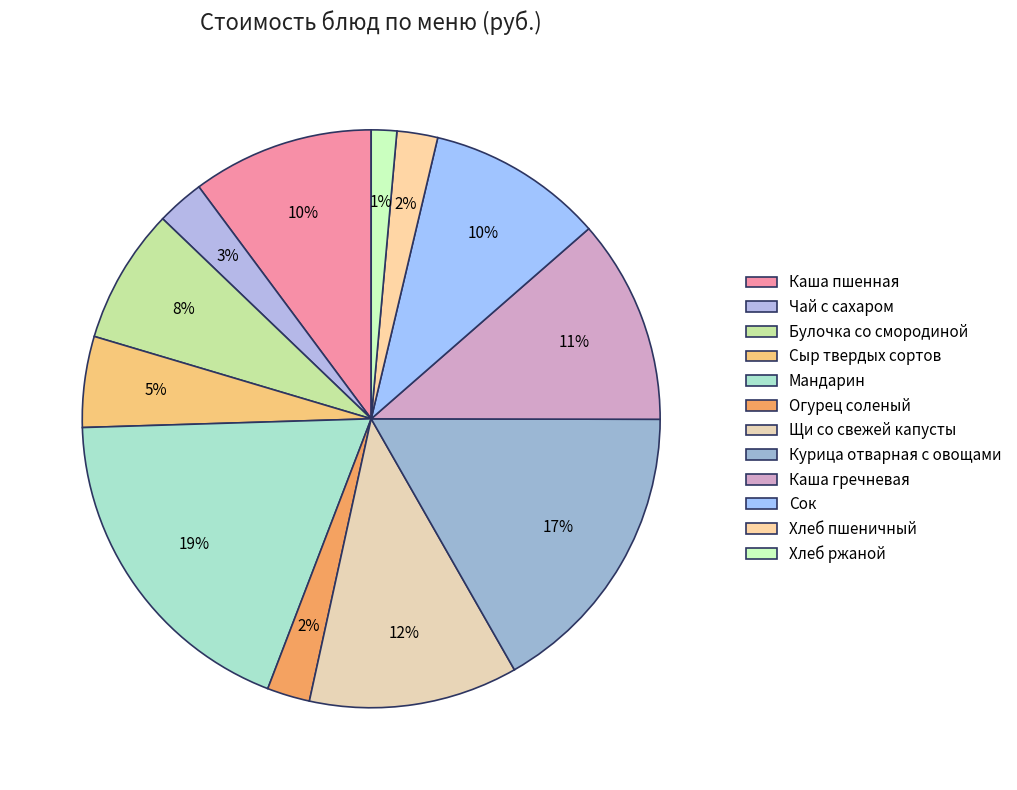

To the nearest percent, what portion does Огурец соленый represent?

2%